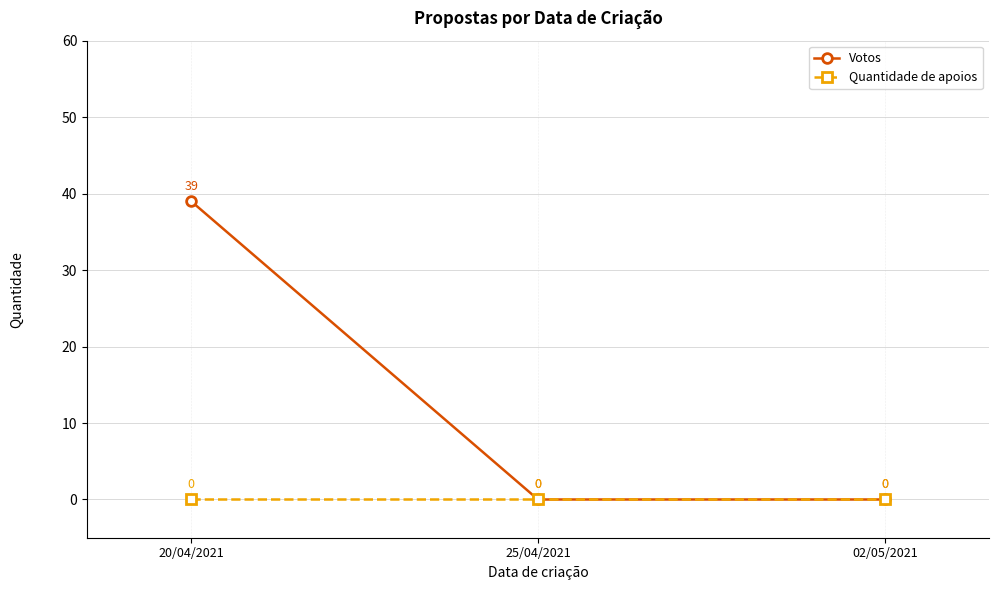

What are all the series names shown in the legend?

Votos, Quantidade de apoios